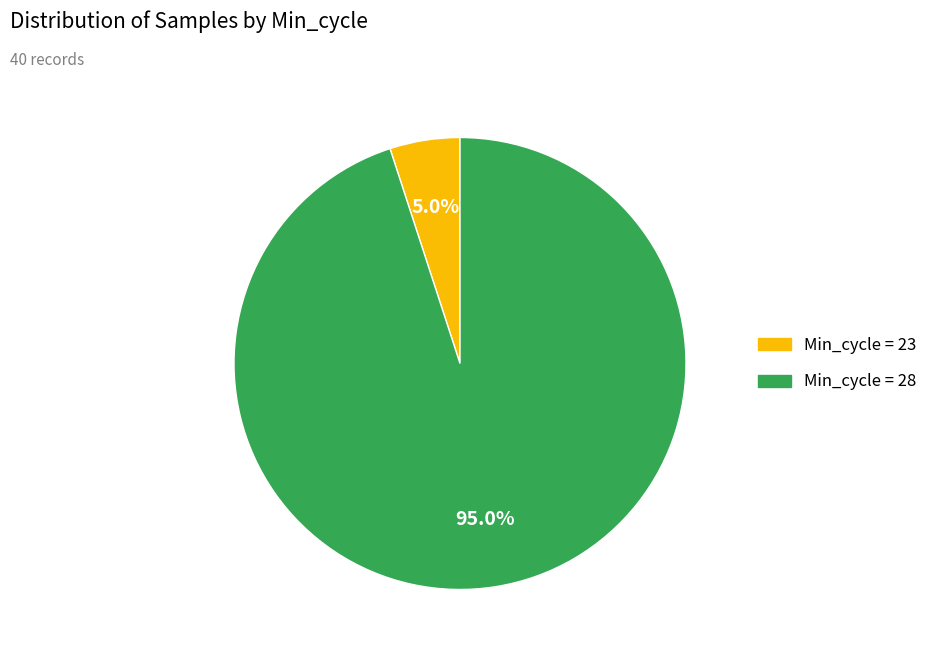

How many slices are in this pie chart?

2